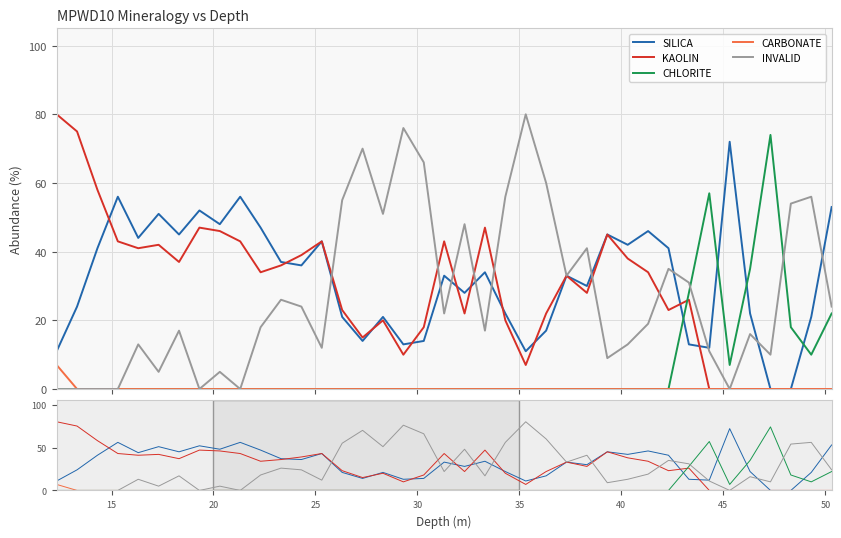

How many values in CARBONATE are above zero?

1